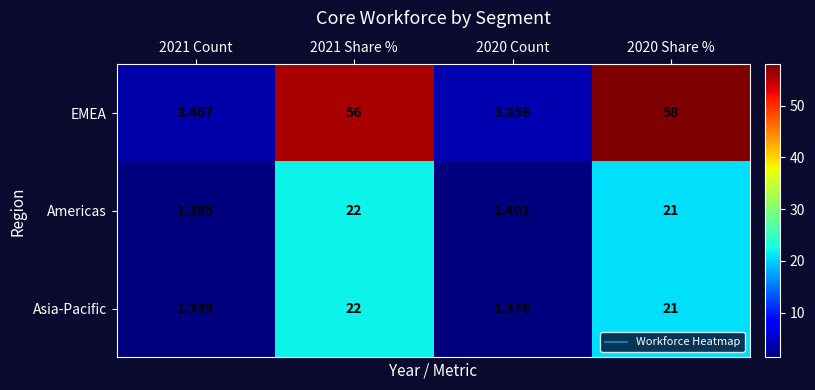

Is the value of EMEA at 2020 Count greater than the value of Asia-Pacific at 2020 Count?

Yes